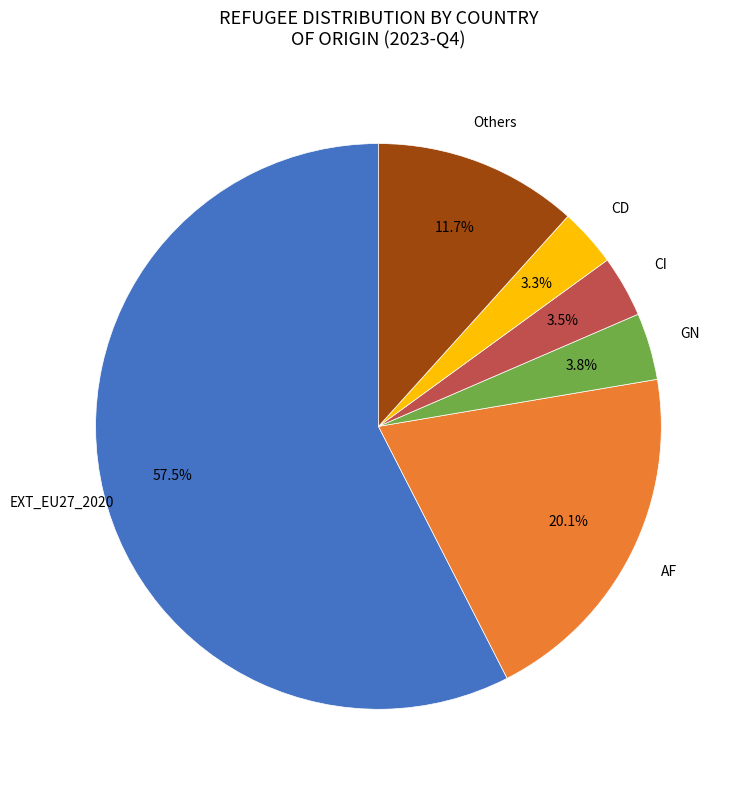

Does any single category account for the majority?

Yes